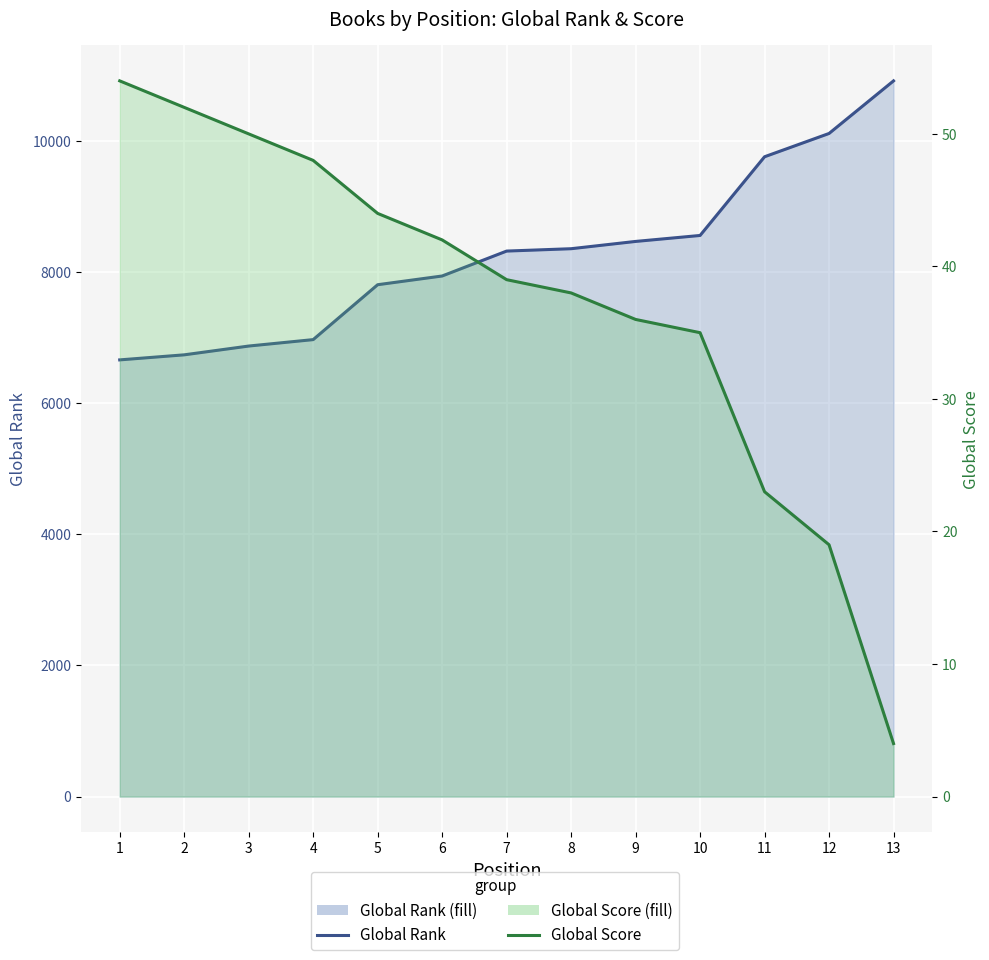

What is the maximum value shown in the chart?

10912